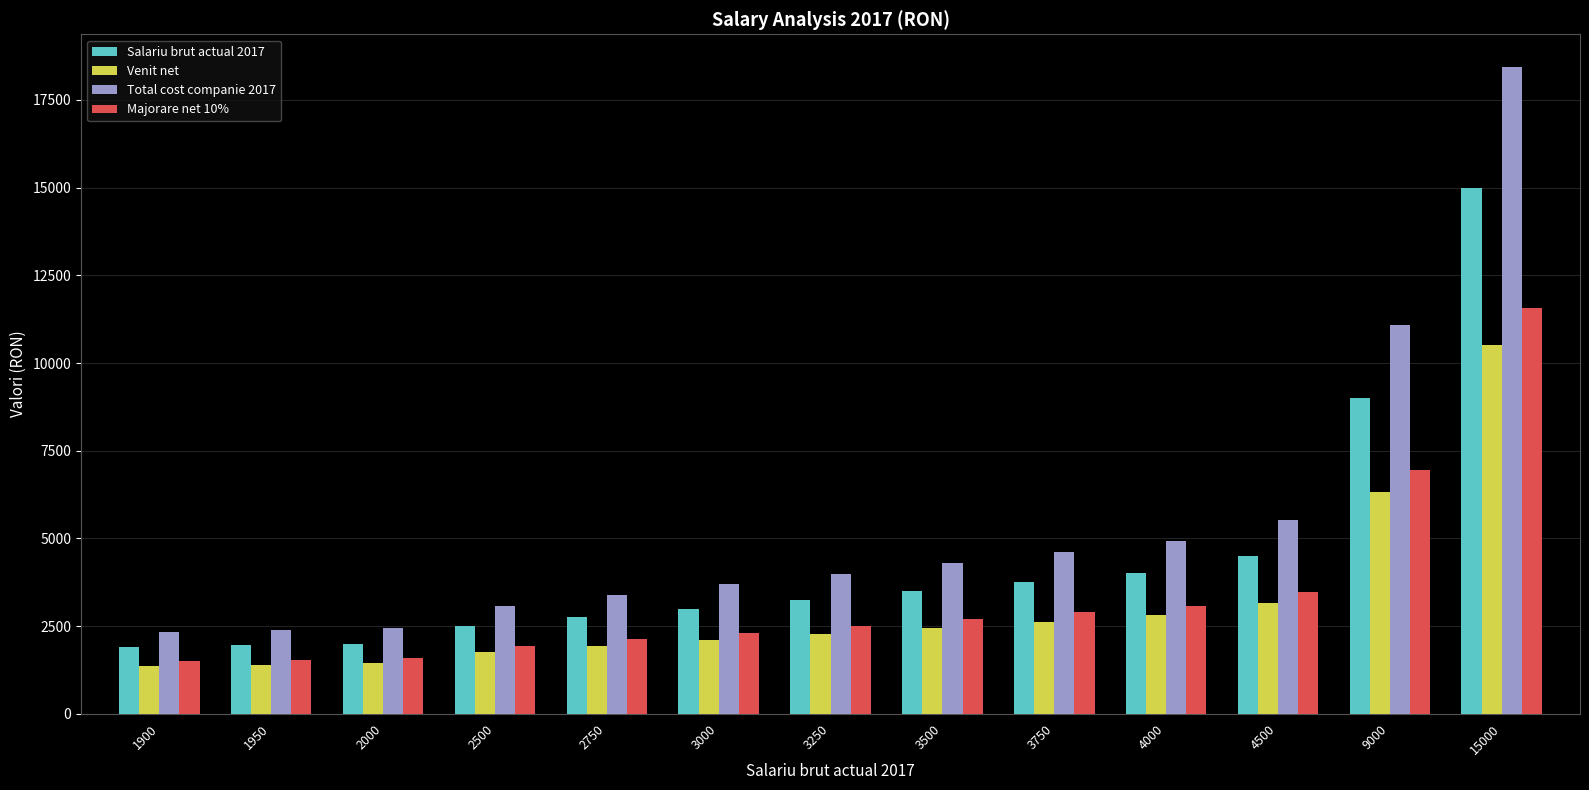

How many groups of bars are there?

13